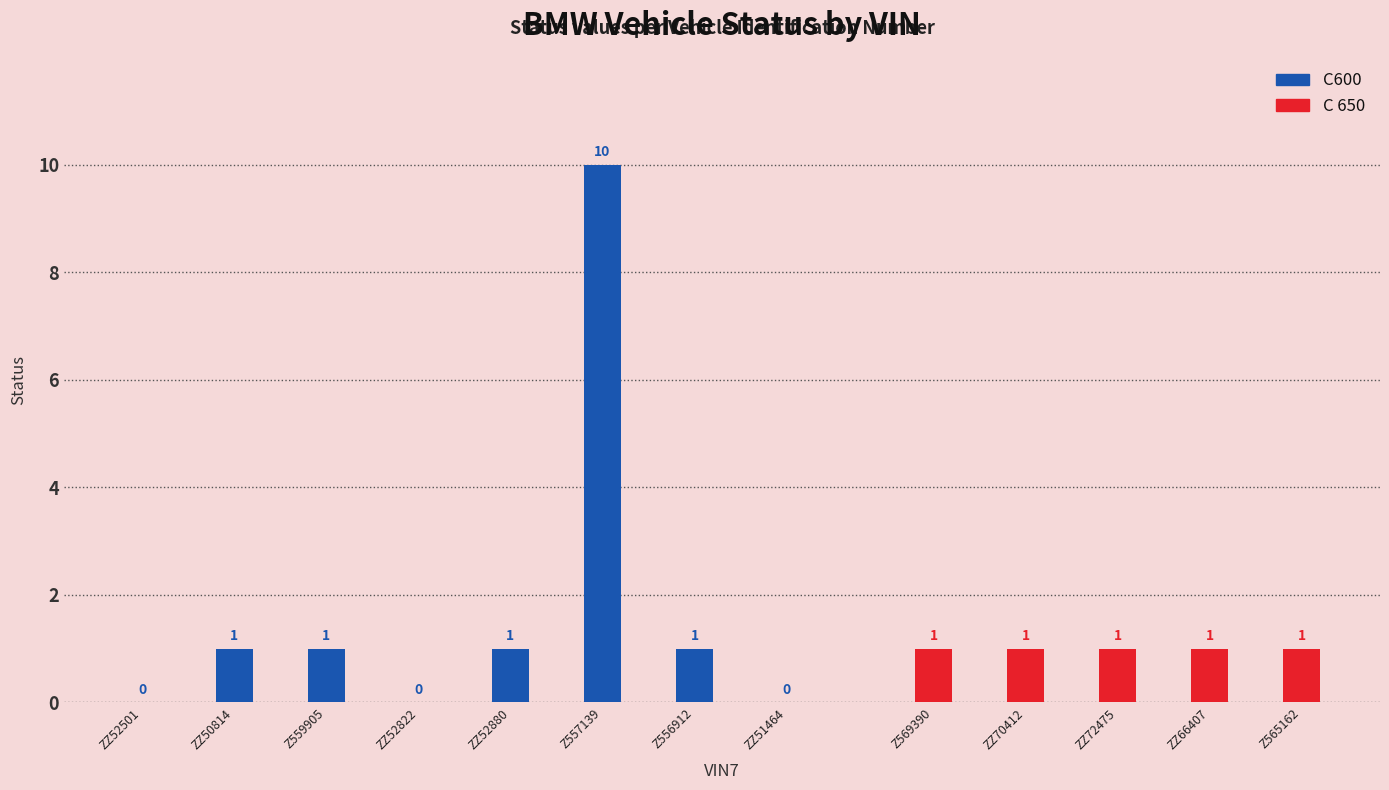

Count the number of values greater than 1.

1